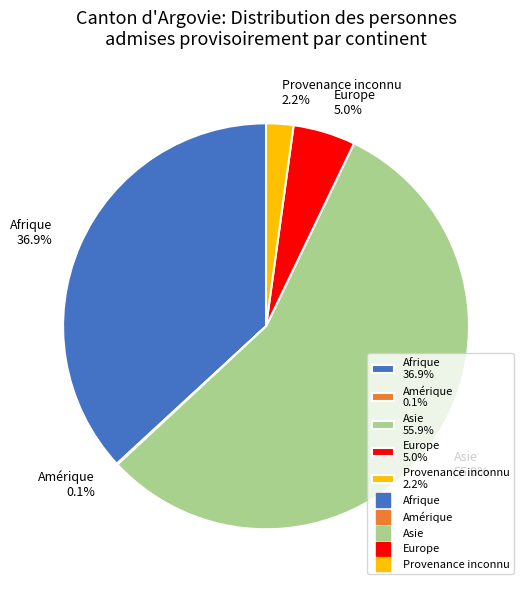

Which slice is the largest?

Asie 55.9%